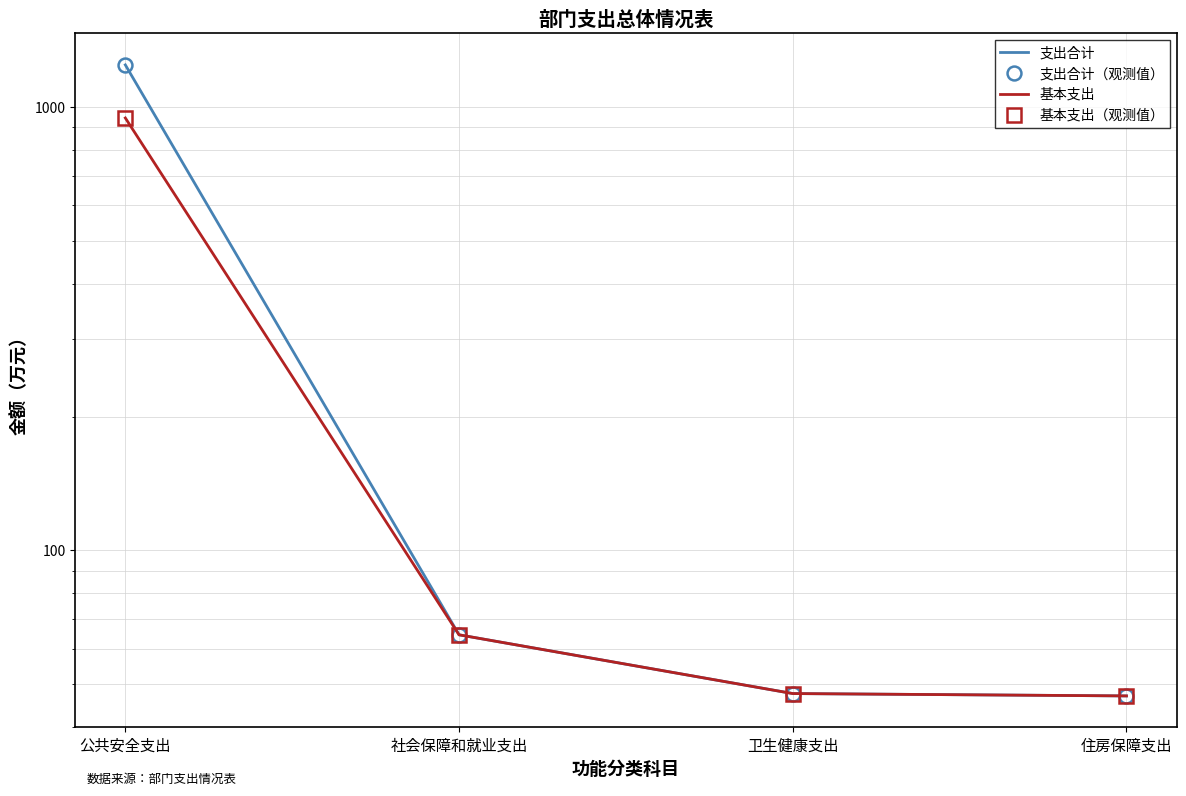

Rank the series by their maximum value, from highest to lowest.

支出合计, 支出合计（观测值）, 基本支出, 基本支出（观测值）